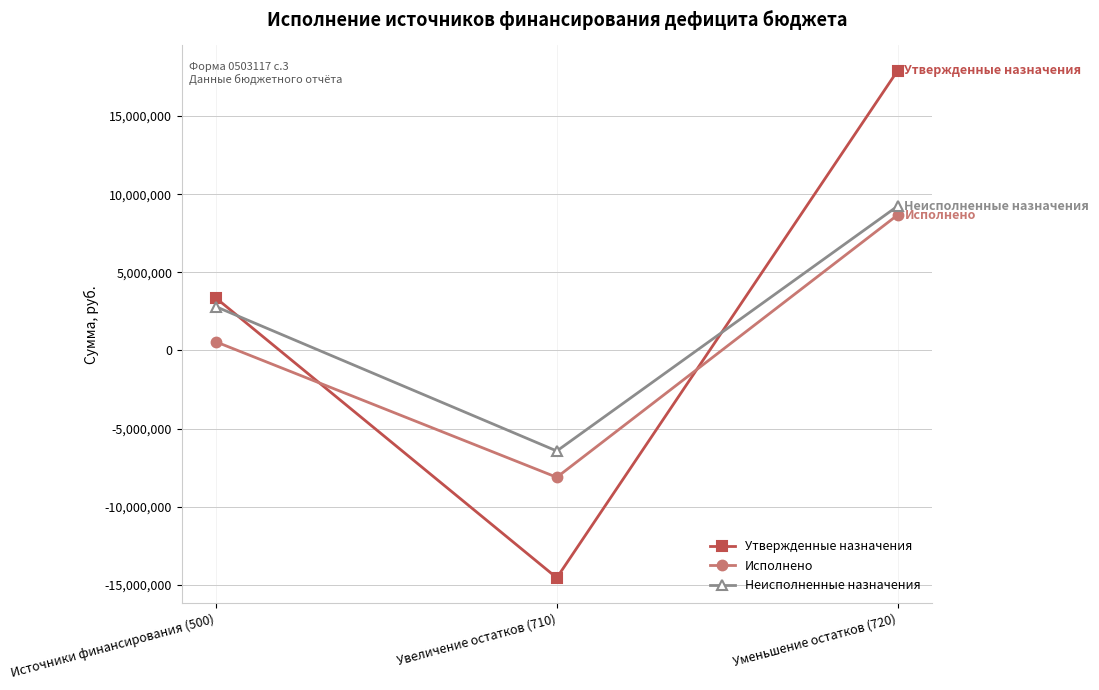

What position from the left is Источники финансирования (500)?

1